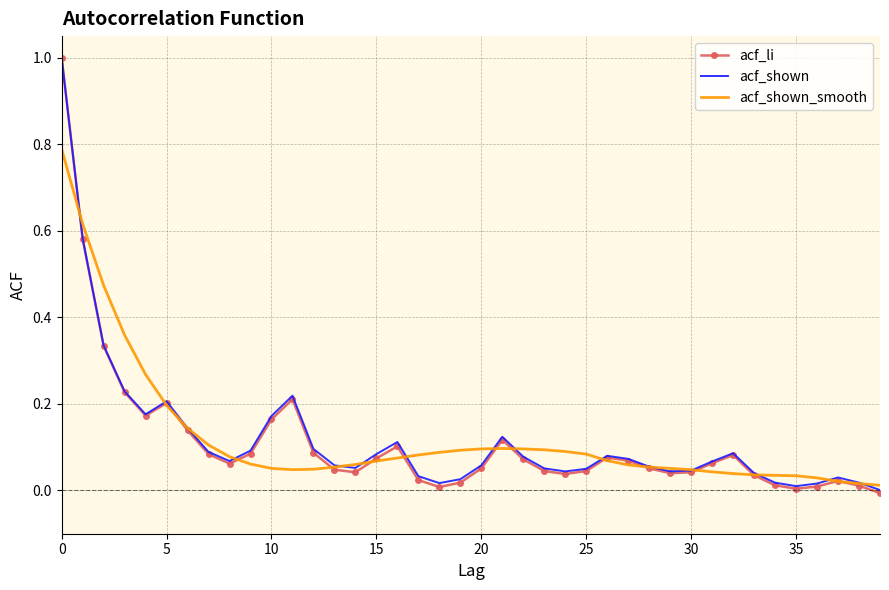

Which series has the largest range (max minus min)?

acf_li